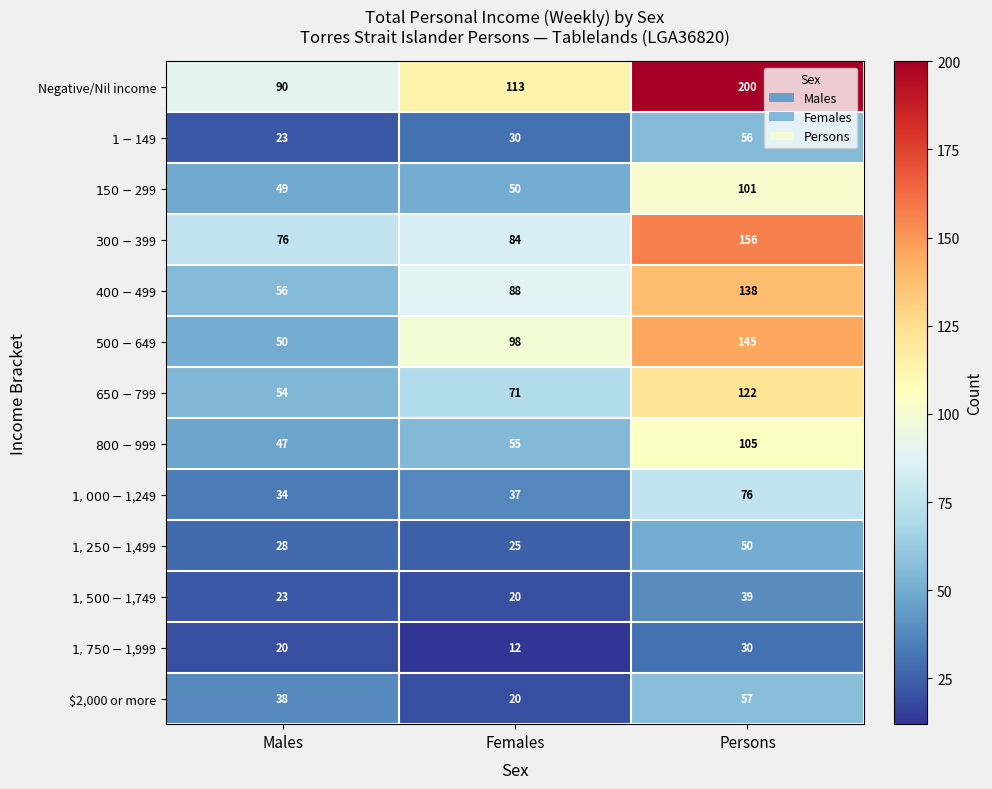

What is the spread (max minus min) of values at Persons?

170